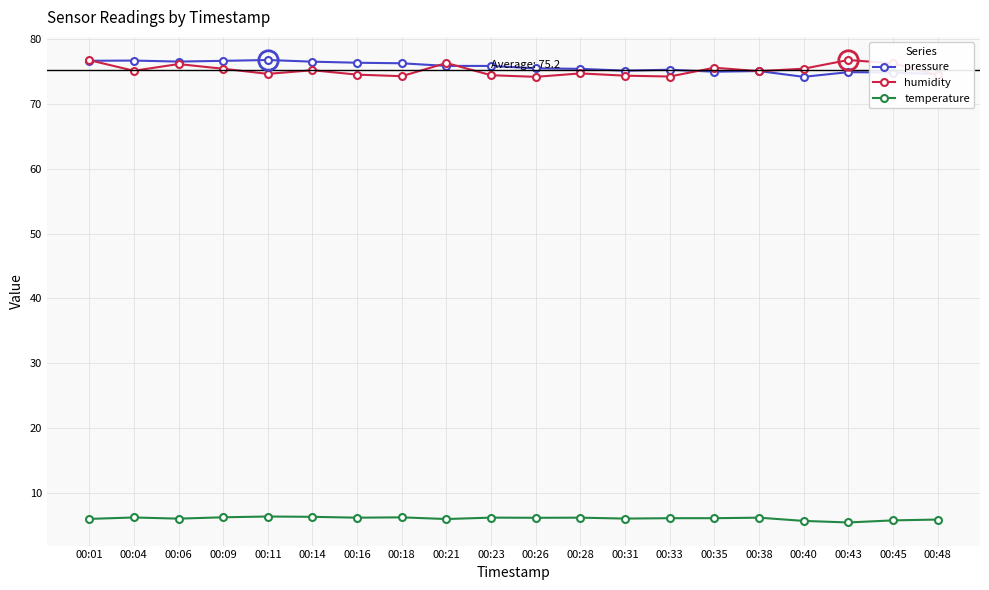

The pressure series shows 75.5 at 00:28. True or false?

True